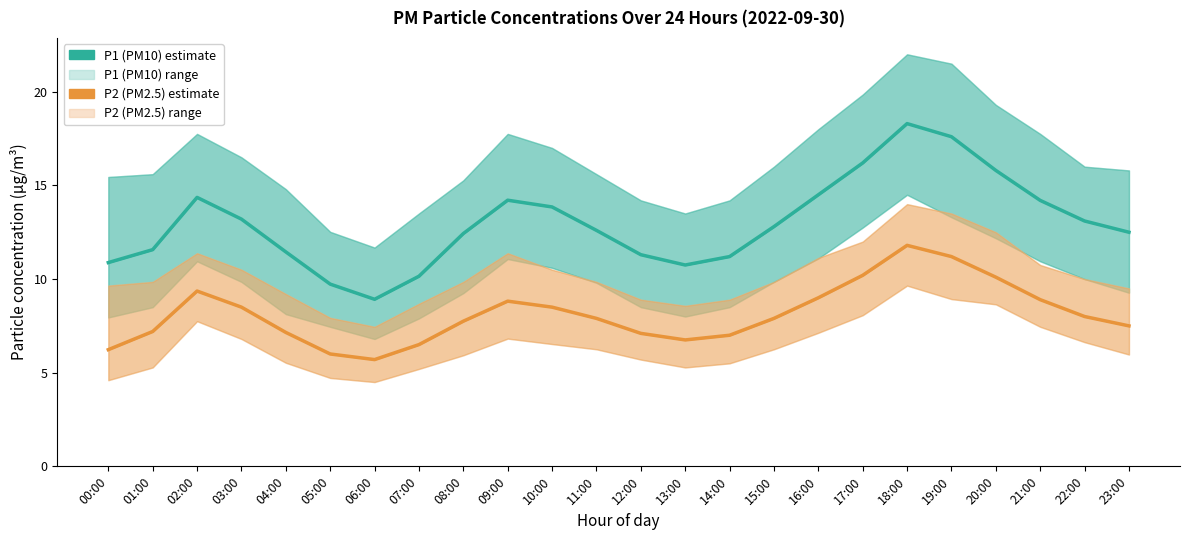

What is the difference between the maximum and minimum values in the P2 (PM2.5) estimate series?

6.1